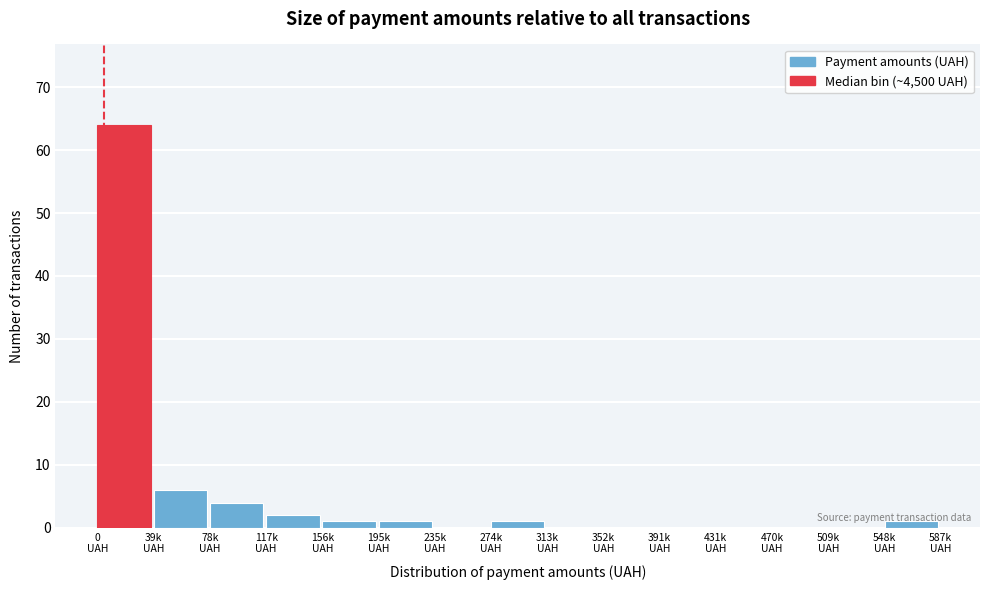

What is the maximum value shown in the chart?

64